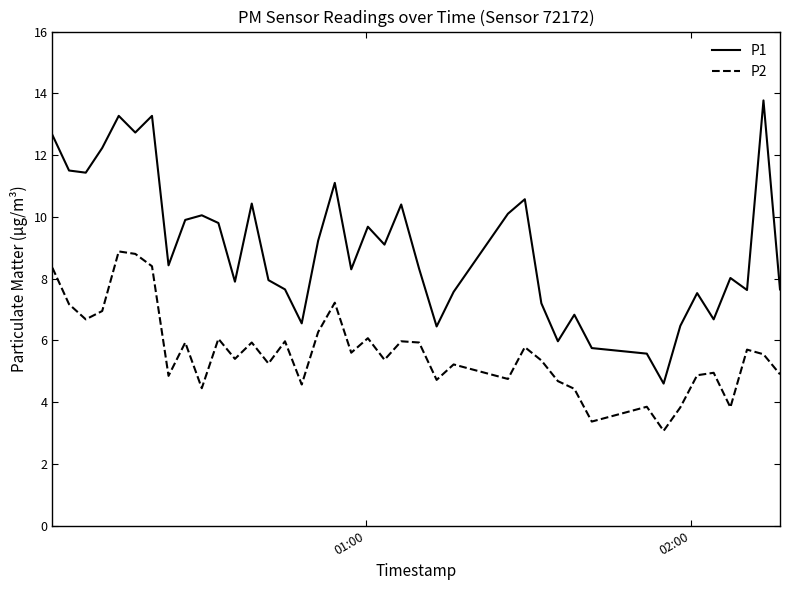

What is the difference between the maximum and minimum values in the P2 series?

5.8